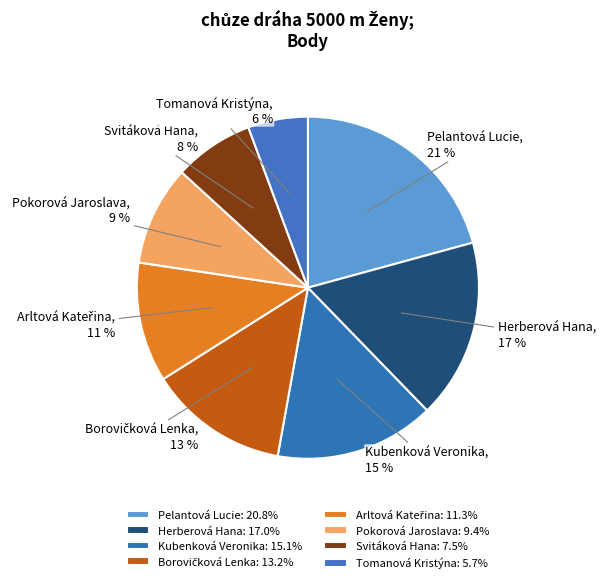

Between Kubenková Veronika and Pokorová Jaroslava, which is larger?

Kubenková Veronika